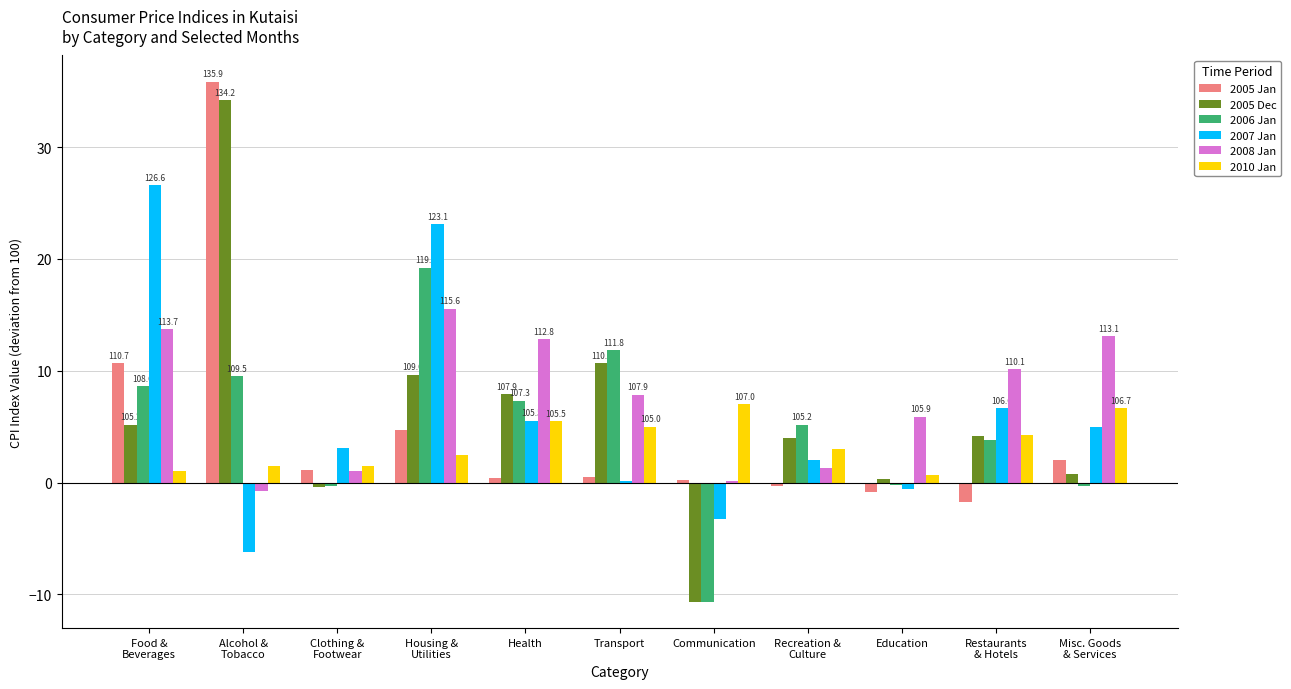

The 2006 Jan series shows -2.2 at Communication. True or false?

False